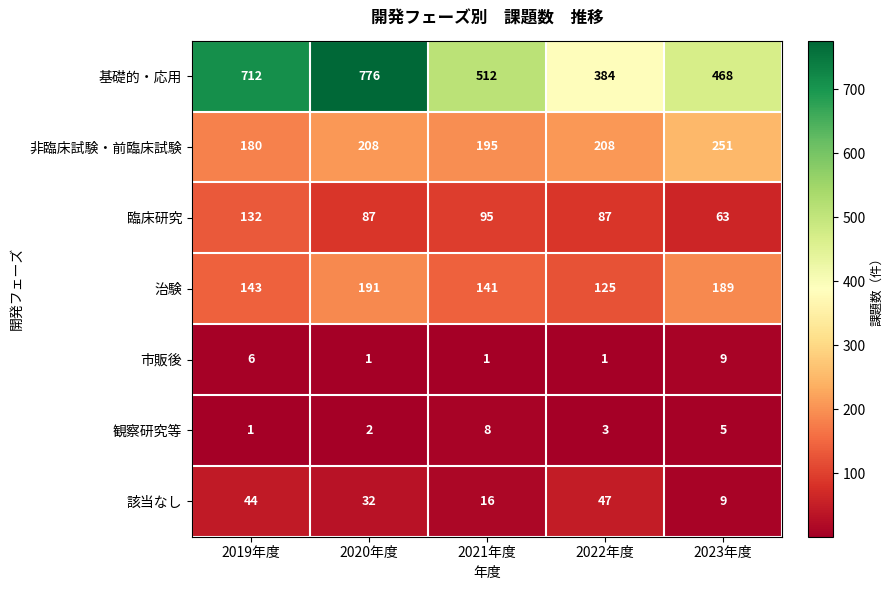

Read the 非臨床試験・前臨床試験 value at 2022年度.

208